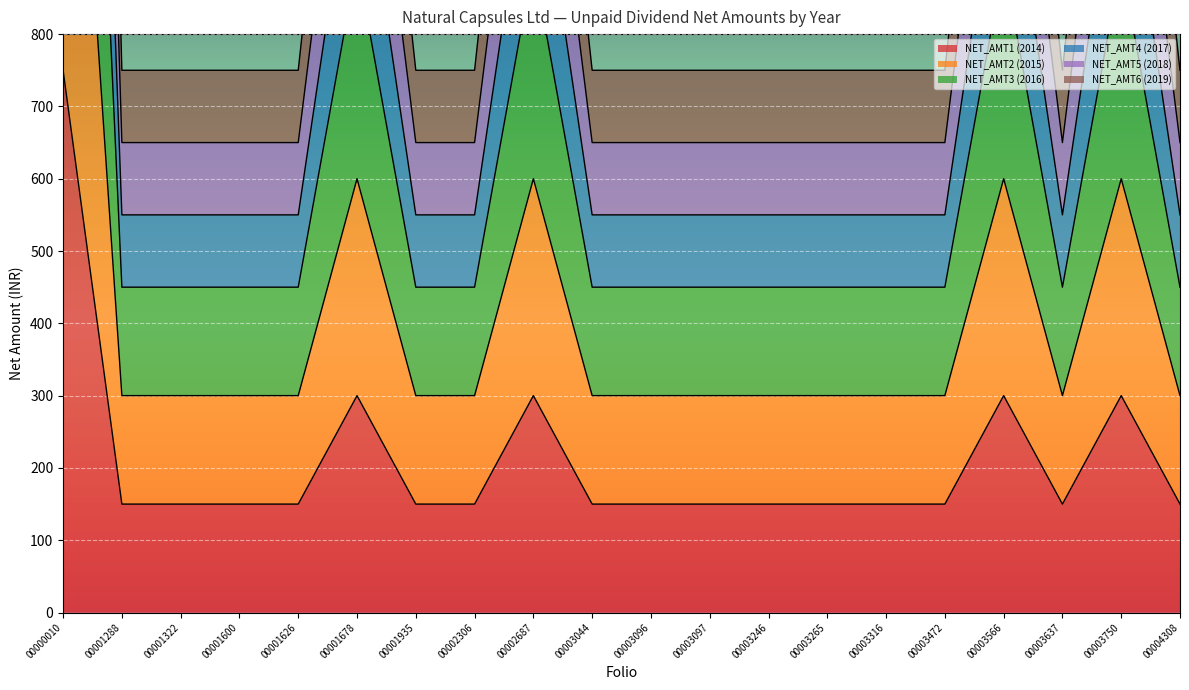

At which label is NET_AMT2 (2015) closest to 900?

00001678